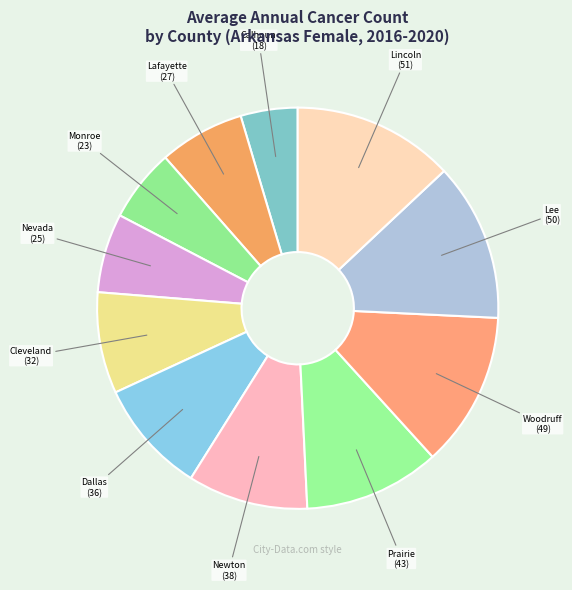

How many segments does this pie chart have?

11